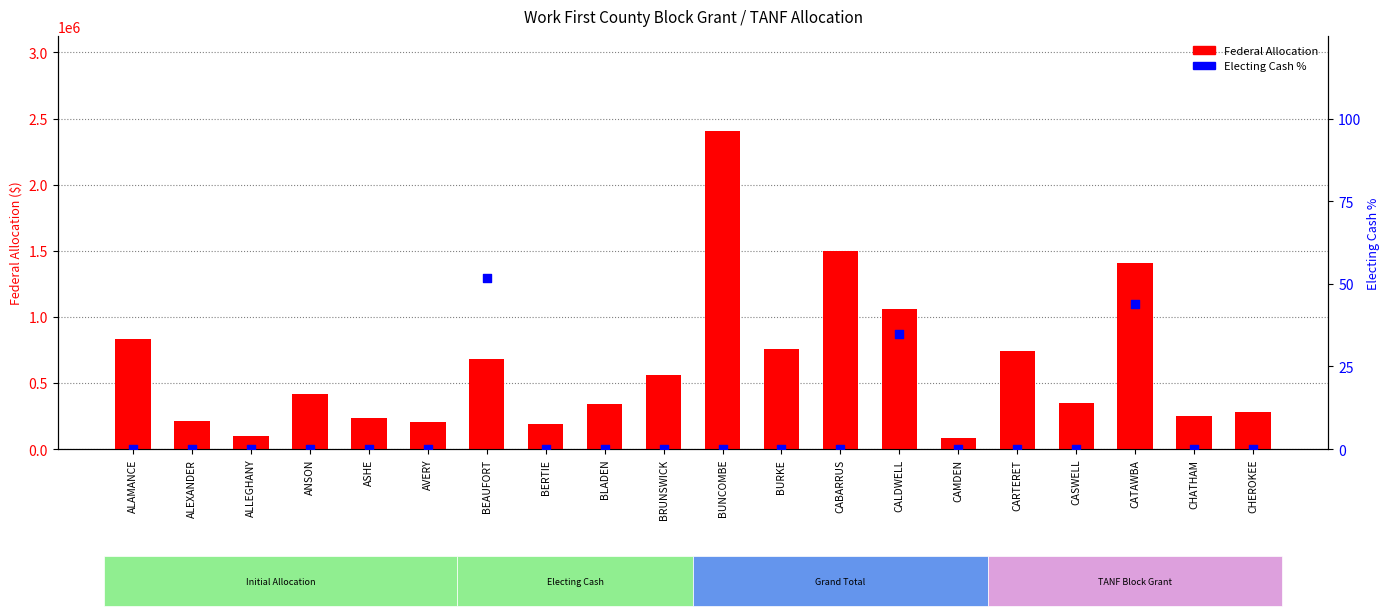

What are all the series names shown in the legend?

Federal Allocation, Electing Cash %